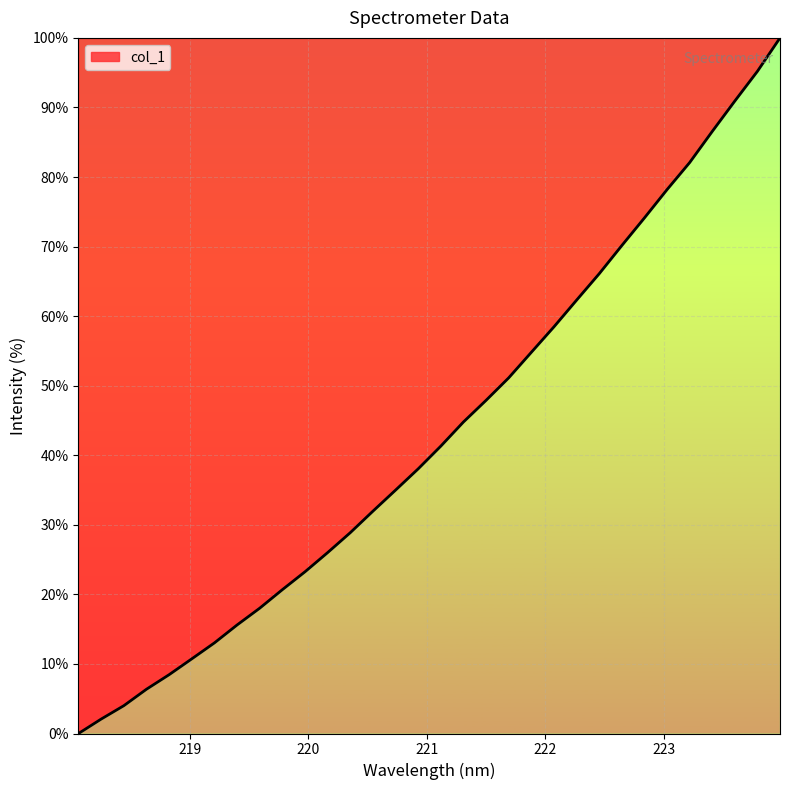

What is the maximum value shown in the chart?

100.0